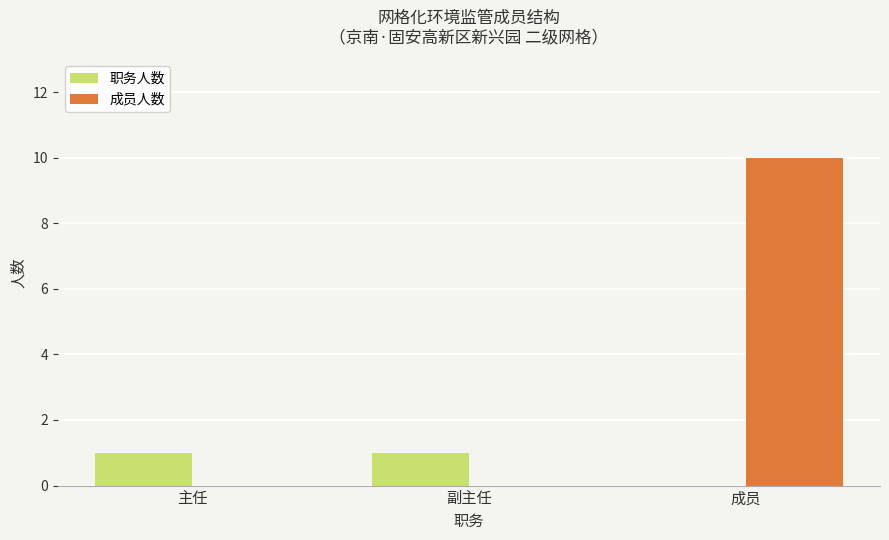

Which series has the widest spread of values?

成员人数